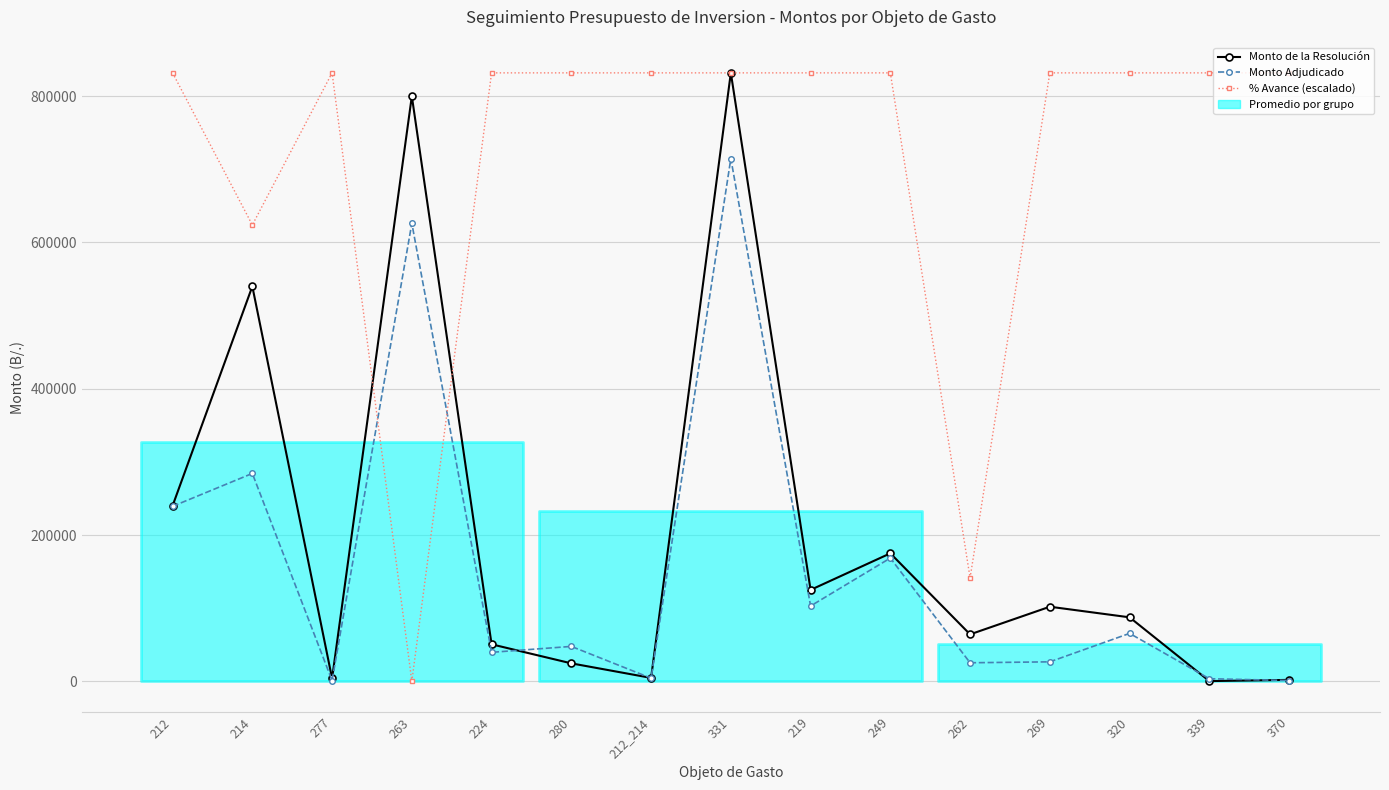

What is the minimum value for Monto Adjudicado?

928.2